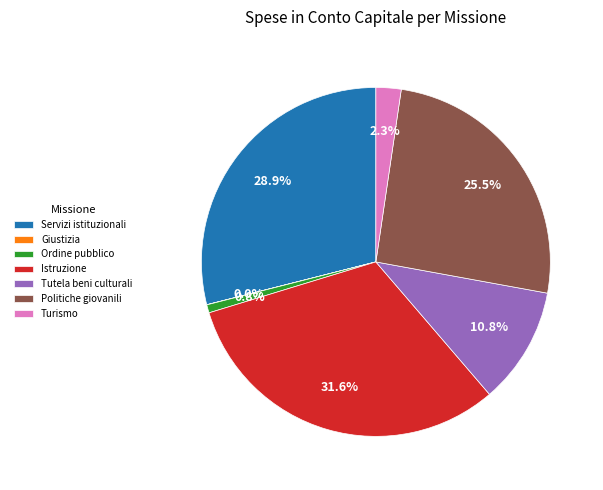

To the nearest percent, what is the difference between the largest and smallest slice percentages?

32%